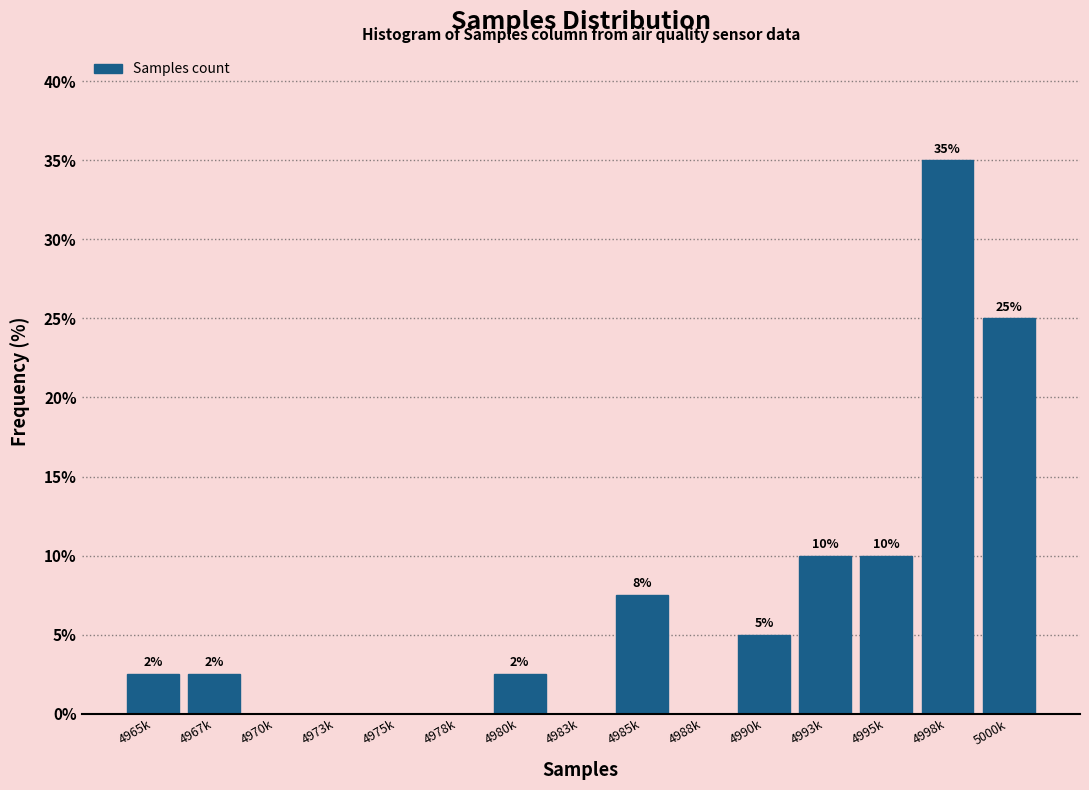

Which has a higher value, 5000k or 4970k?

5000k